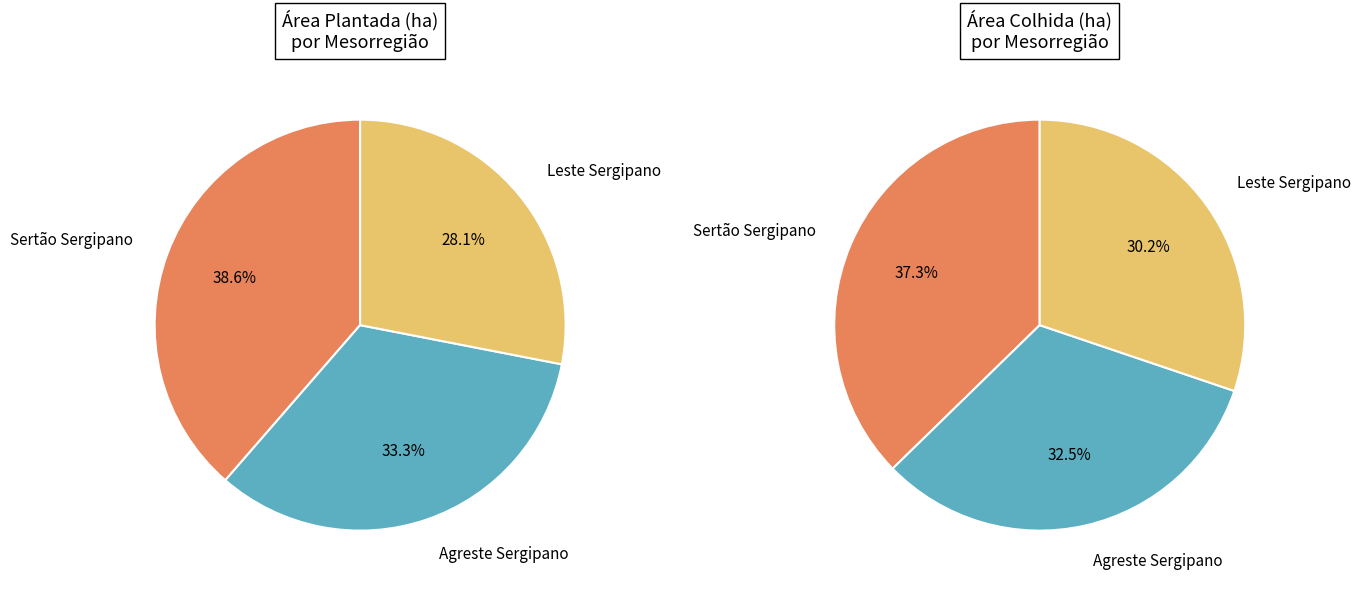

Rank the categories by value from lowest to highest.

Leste Sergipano, Agreste Sergipano, Sertão Sergipano